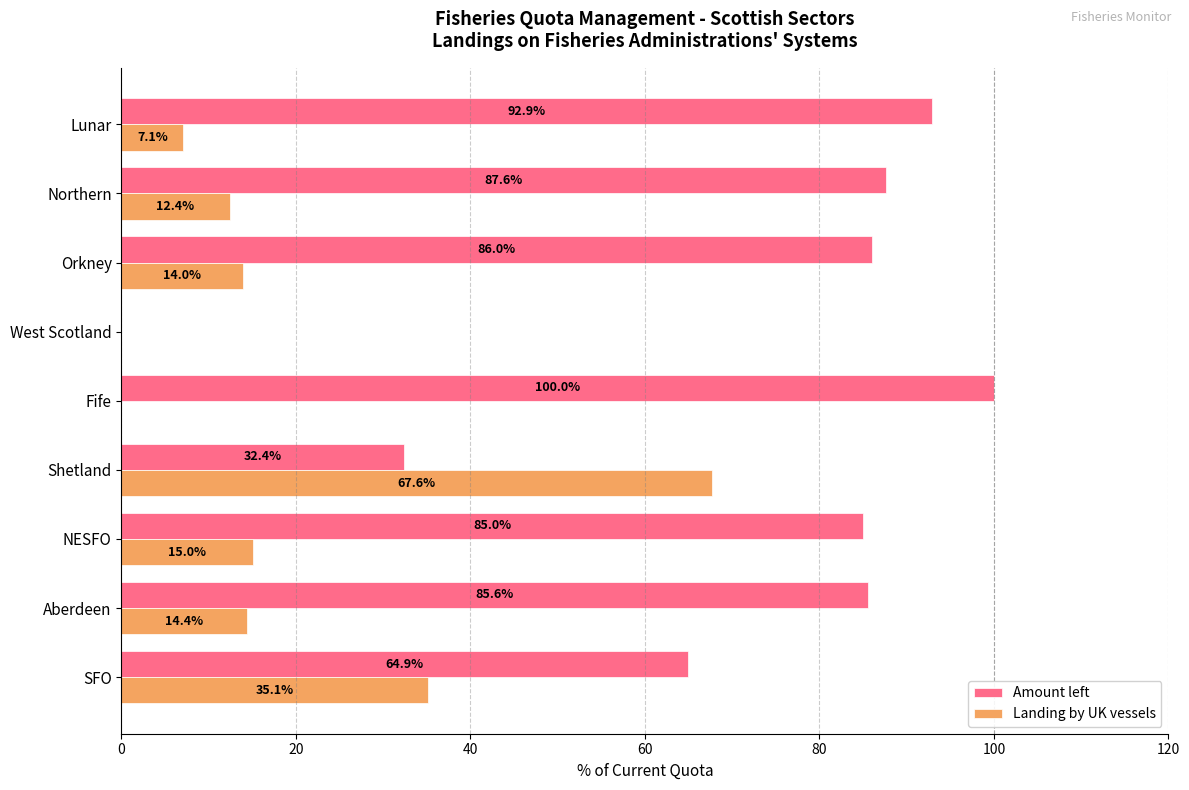

What is the sum of all Amount left values?

634.3